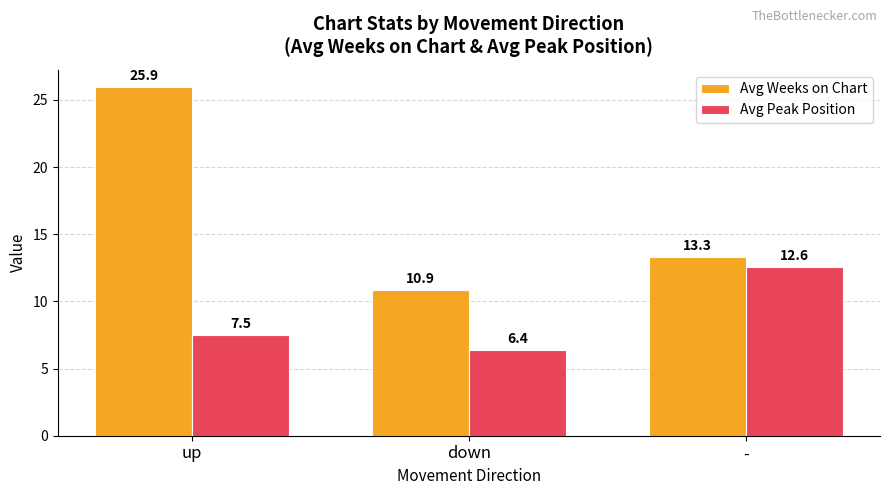

What is the smallest value displayed?

6.4